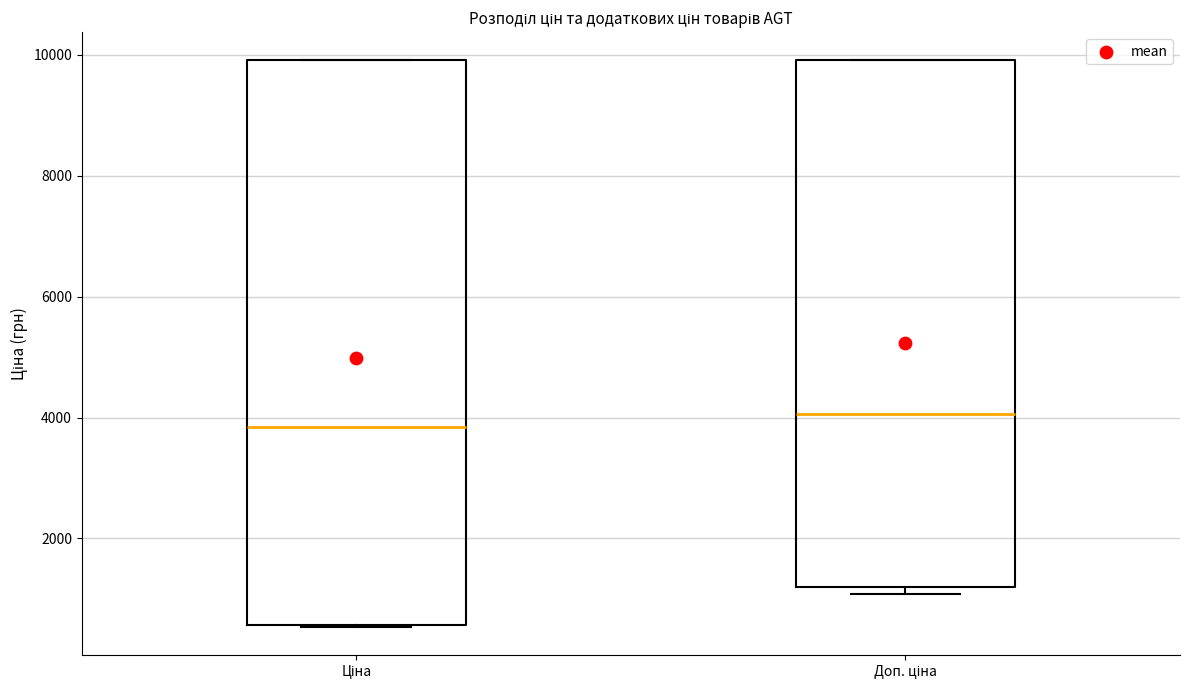

Where is the lower edge of the box for Ціна on the y-axis? The values are not printed on the chart, so give them approximately, as read against the axis.

600